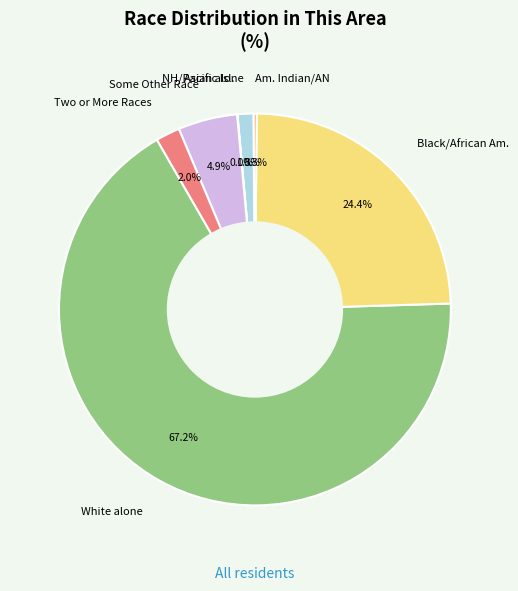

Which slice is the largest?

White alone